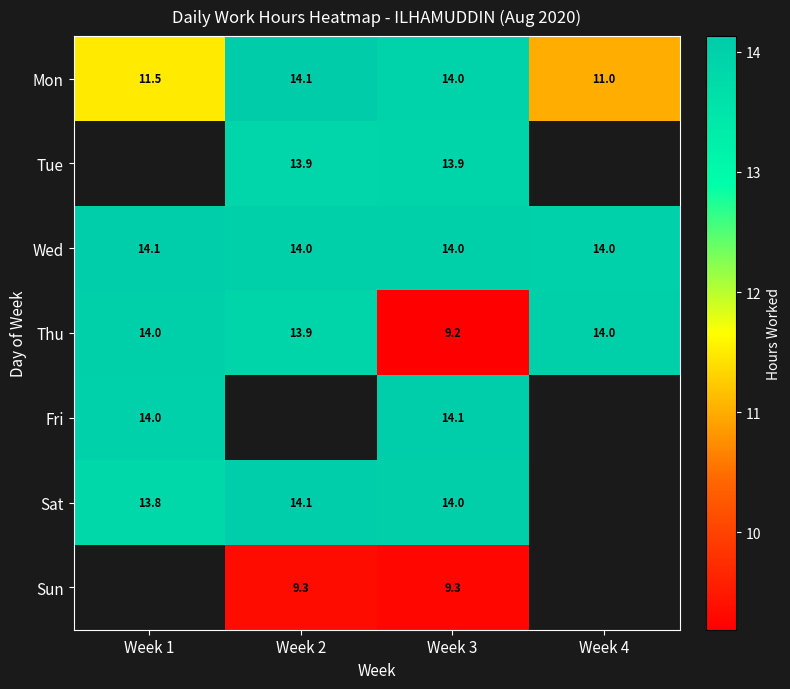

The value of Thu at Week 3 is 9.2. True or false?

True